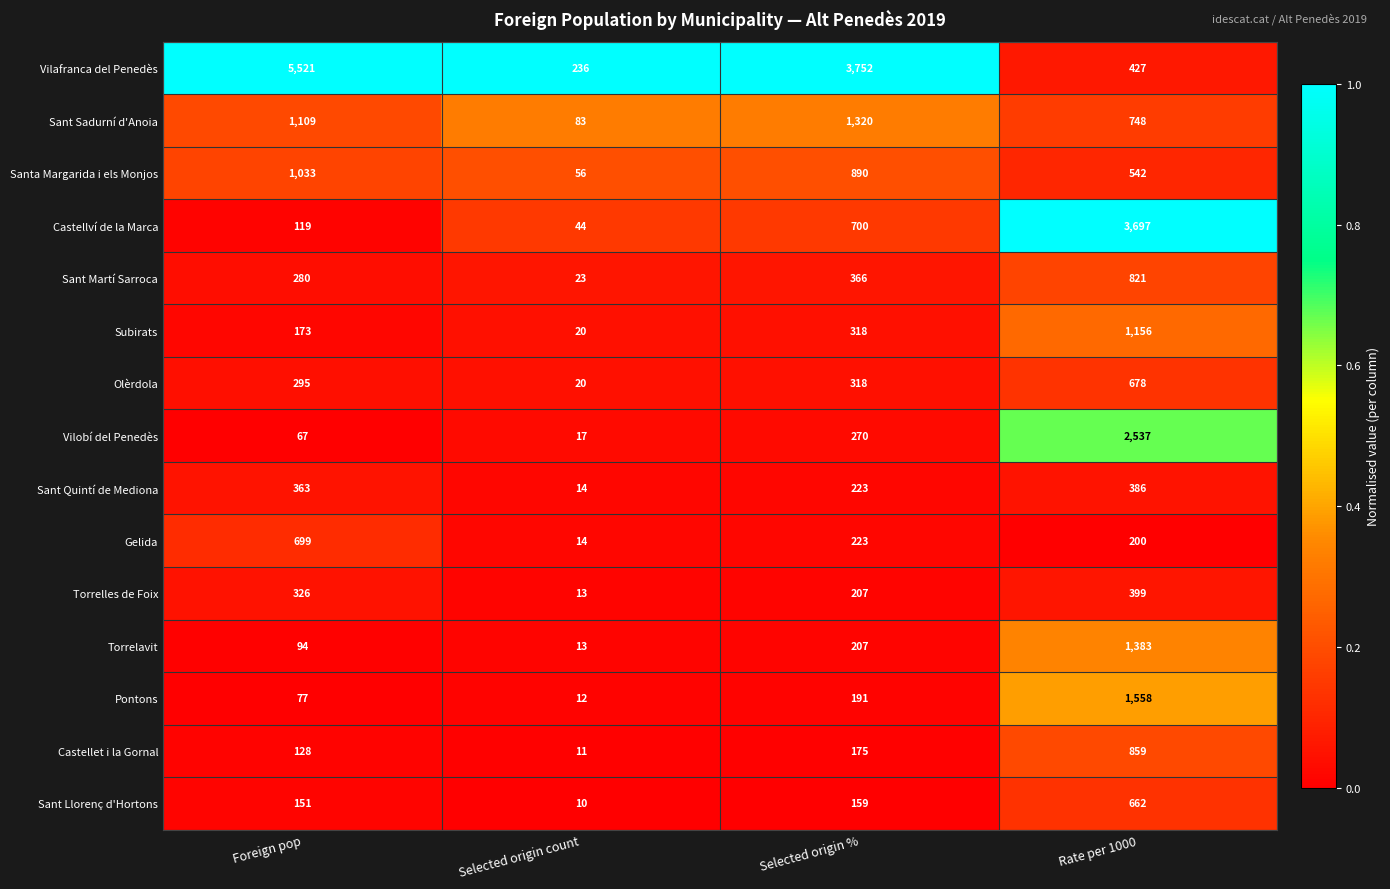

Which series has the largest range (max minus min)?

Vilafranca del Penedès